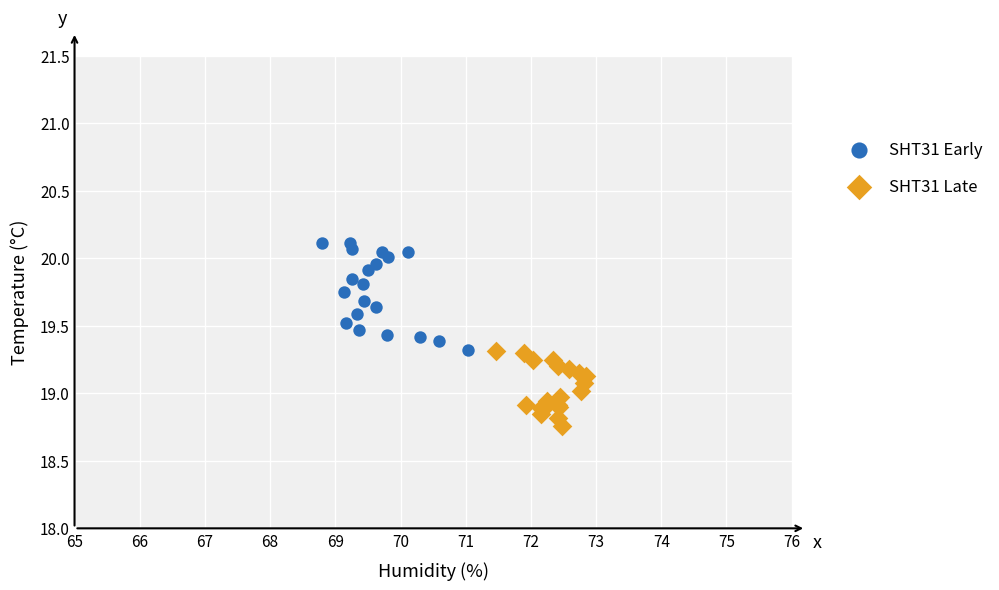

Which series contains the highest Y value?

SHT31 Early